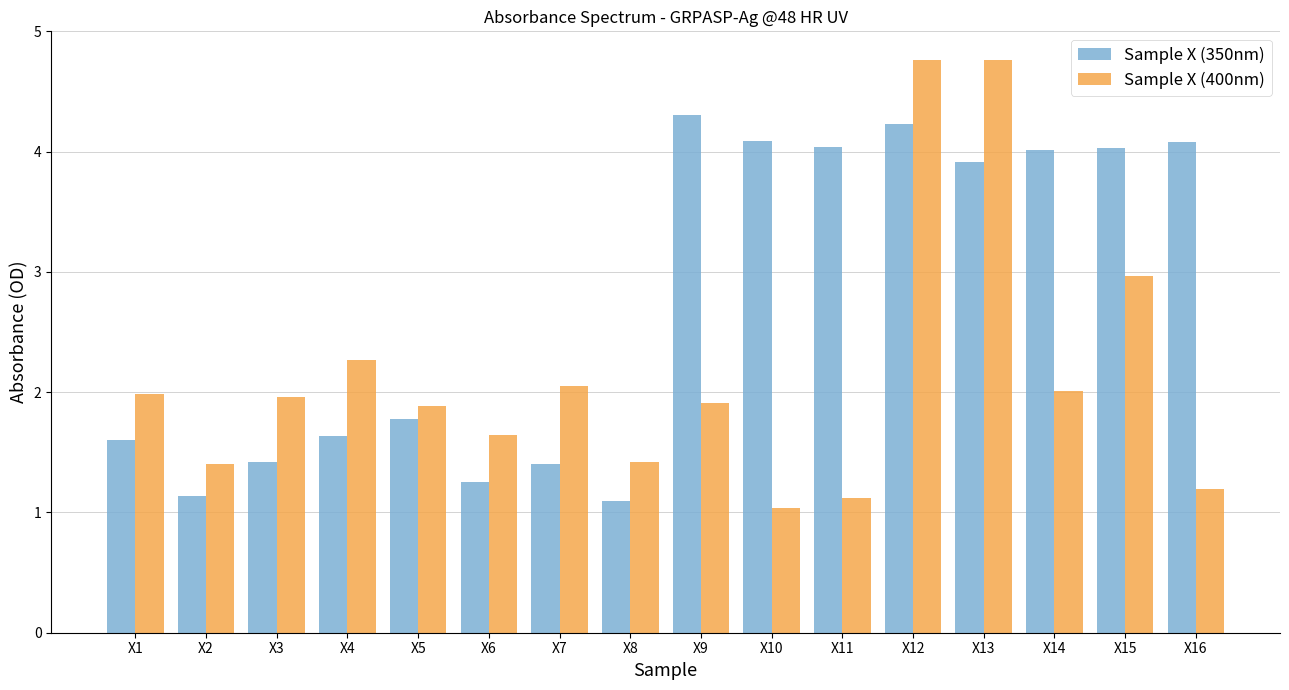

List the series in order of their peak value, lowest first.

Sample X (350nm), Sample X (400nm)